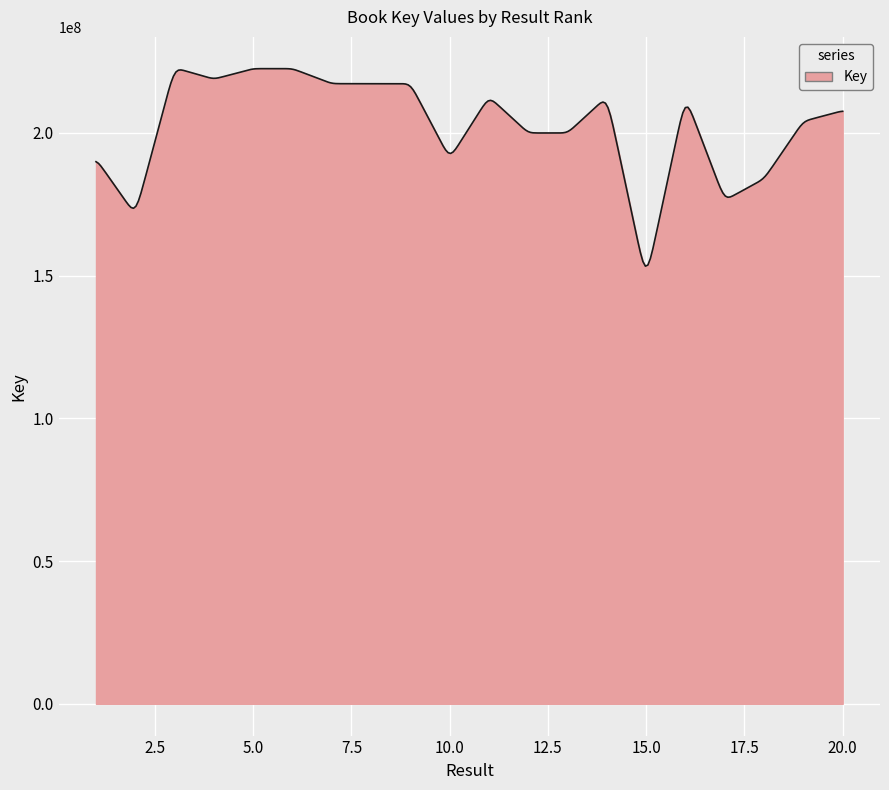

What is the maximum value shown in the chart?

222495817.1